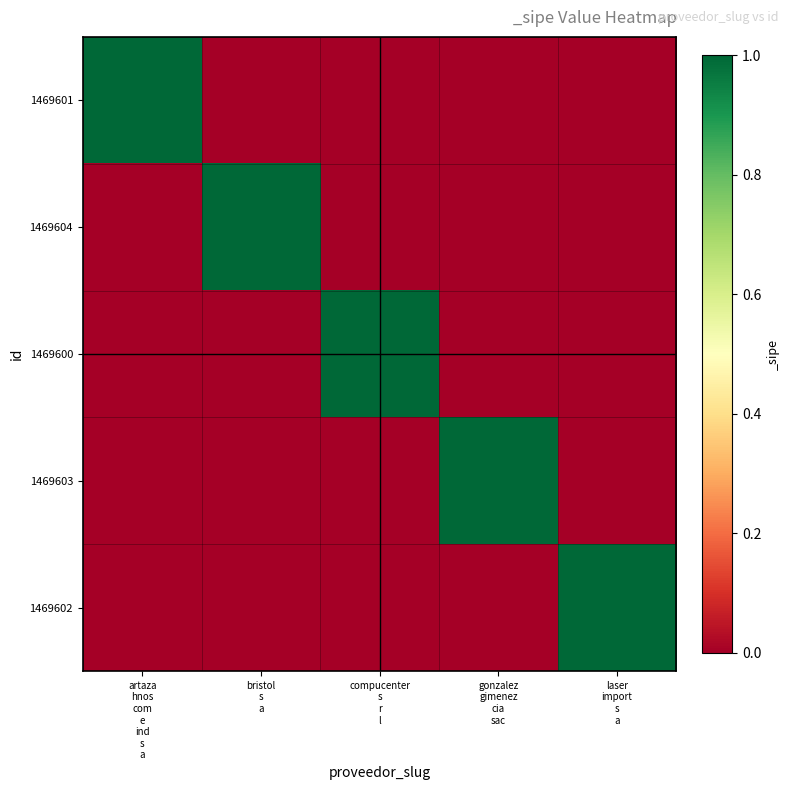

How many series are shown in this chart?

5